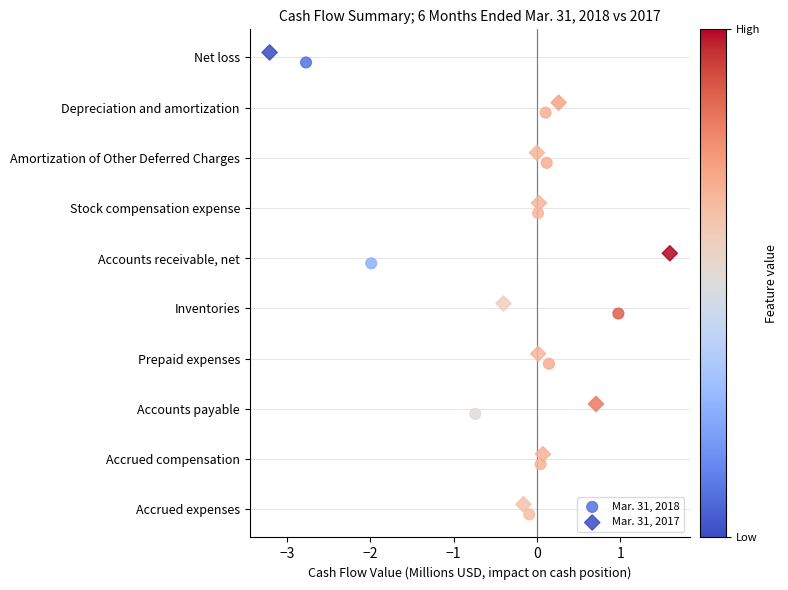

What are all the series names shown in the legend?

Mar. 31, 2018, Mar. 31, 2017